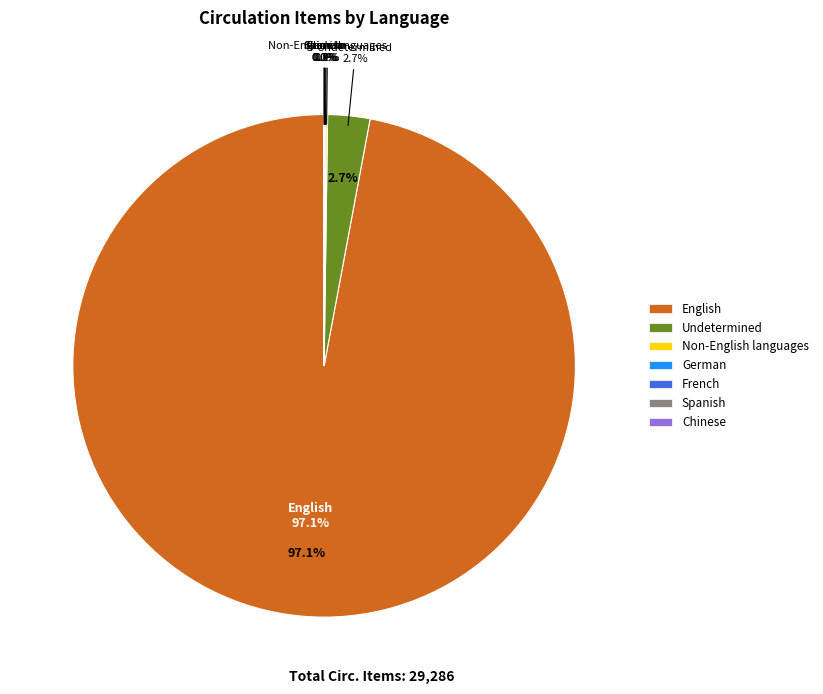

Rank the categories by value from highest to lowest.

English, Undetermined, Non-English languages, French, German, Spanish, Chinese